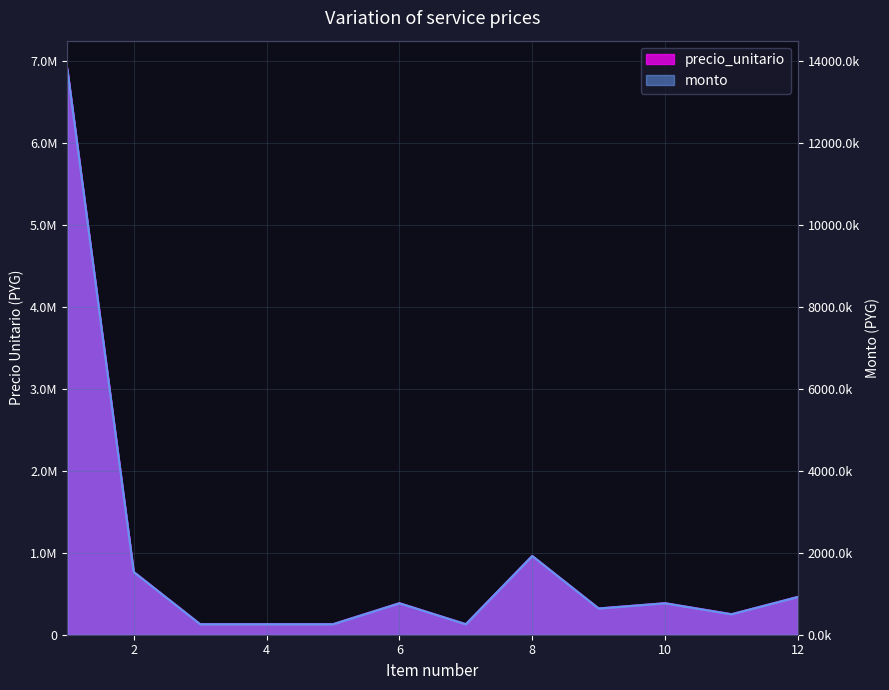

True or false: monto and precio_unitario intersect in this chart.

False